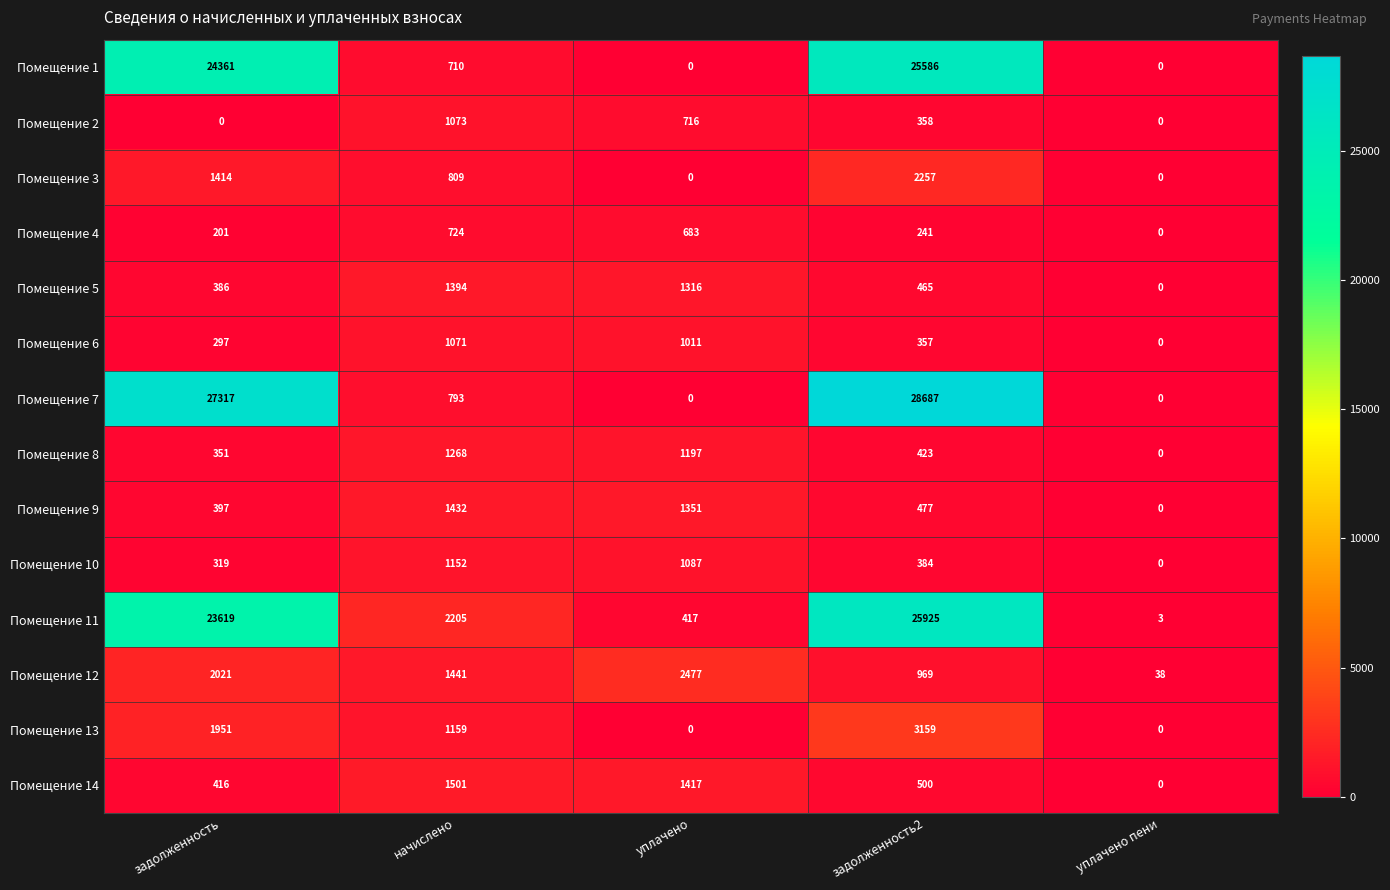

Rank the series at задолженность2 from highest to lowest value.

Помещение 7, Помещение 11, Помещение 1, Помещение 13, Помещение 3, Помещение 12, Помещение 14, Помещение 9, Помещение 5, Помещение 8, Помещение 10, Помещение 2, Помещение 6, Помещение 4